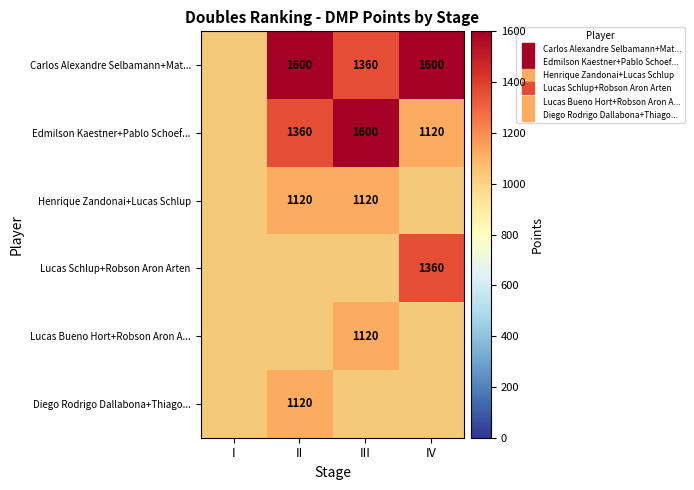

Read the Carlos Alexandre Selbamann+Mat... value at III.

1360.0